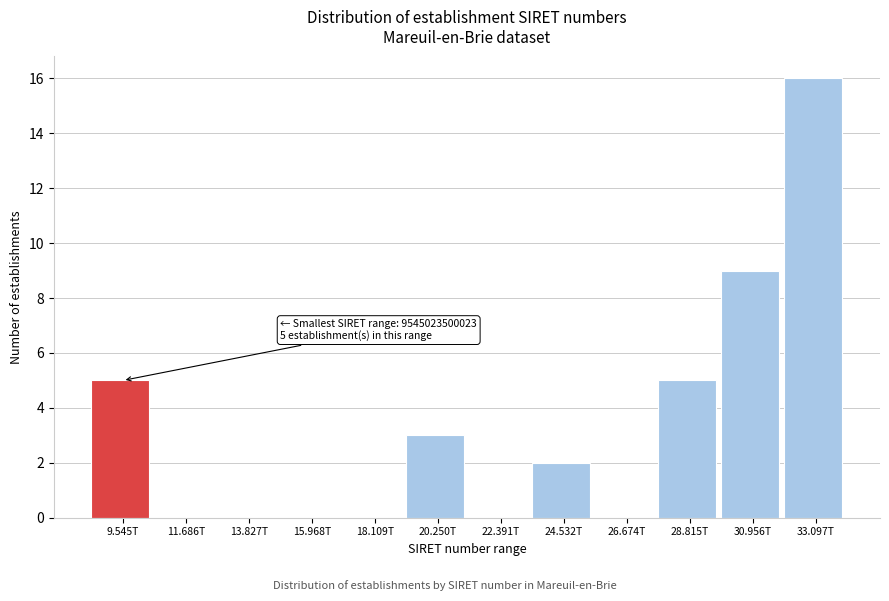

Reading right to left, what are all the values shown in this chart?

33.097T=16	30.956T=9	28.815T=5	26.674T=0	24.532T=2	22.391T=0	20.250T=3	18.109T=0	15.968T=0	13.827T=0	11.686T=0	9.545T=5